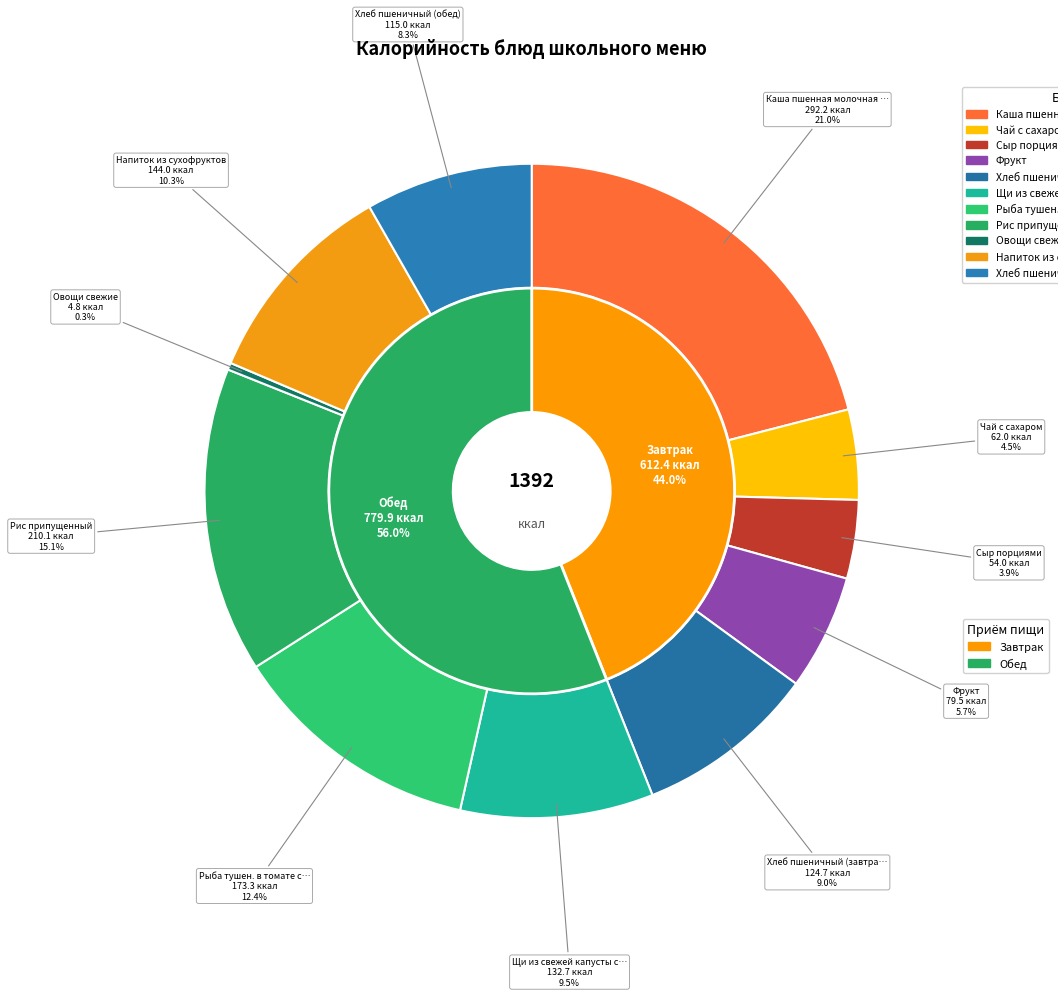

Is there any slice that represents more than half of the pie?

No